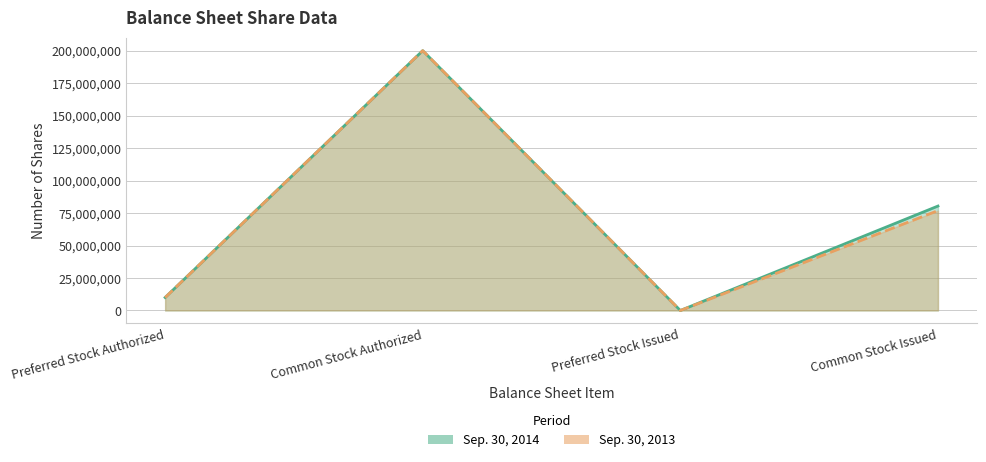

Where is the first local minimum for Sep. 30, 2013?

Preferred Stock Issued